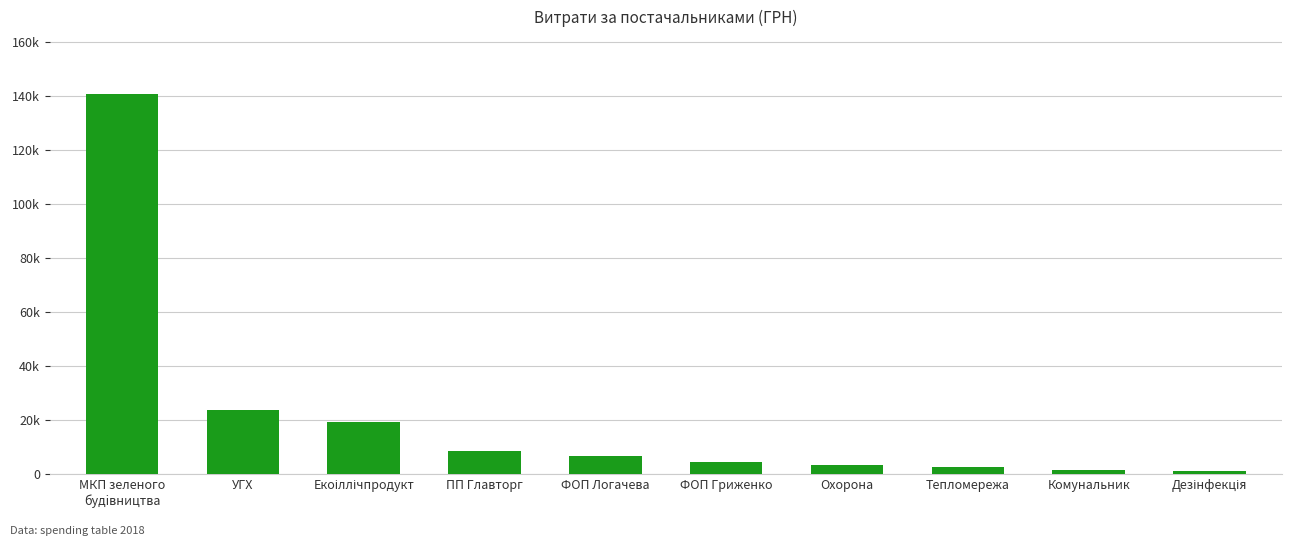

List the labels in order of value, largest first.

МКП зеленого
будiвництва, УГХ, Екоіллічпродукт, ПП Главторг, ФОП Логачева, ФОП Гриженко, Охорона, Тепломережа, Комунальник, Дезінфекція